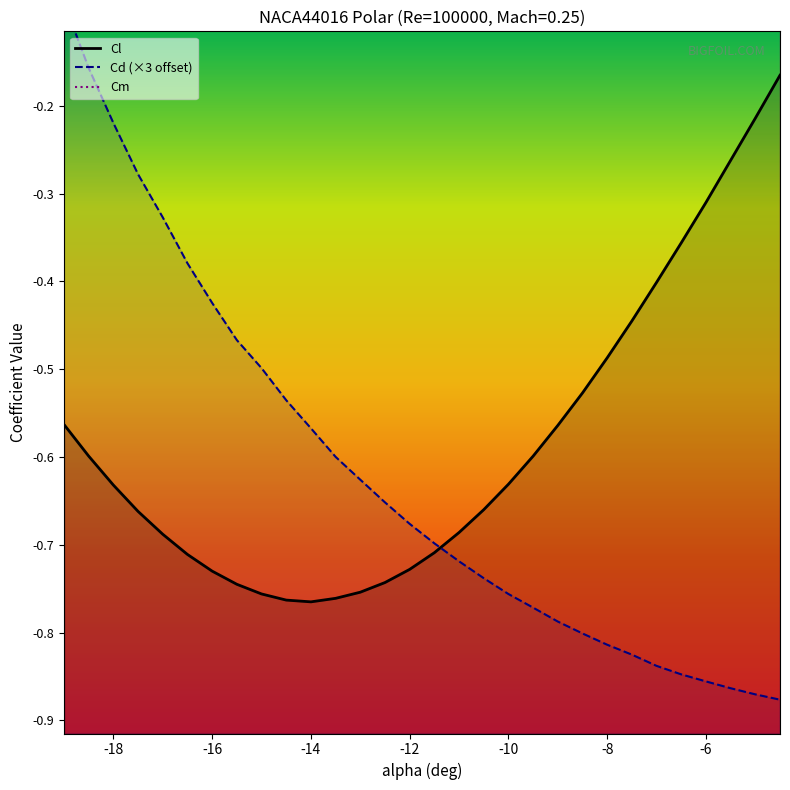

At which category does the data reach its first local valley?

-14